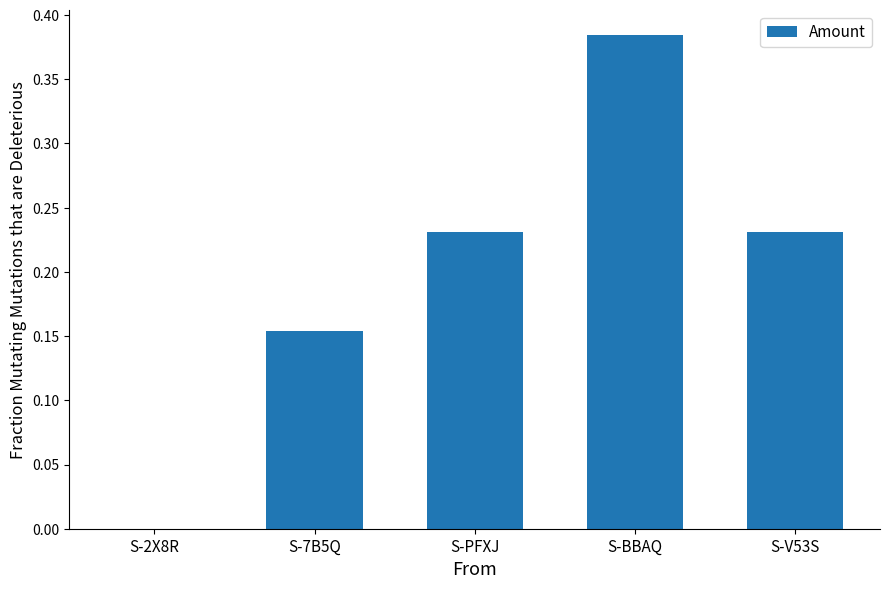

Which has a higher value, S-BBAQ or S-2X8R?

S-BBAQ